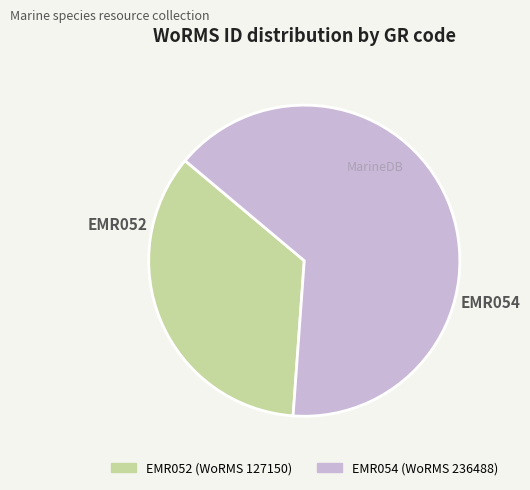

Count the number of slices in the pie.

2